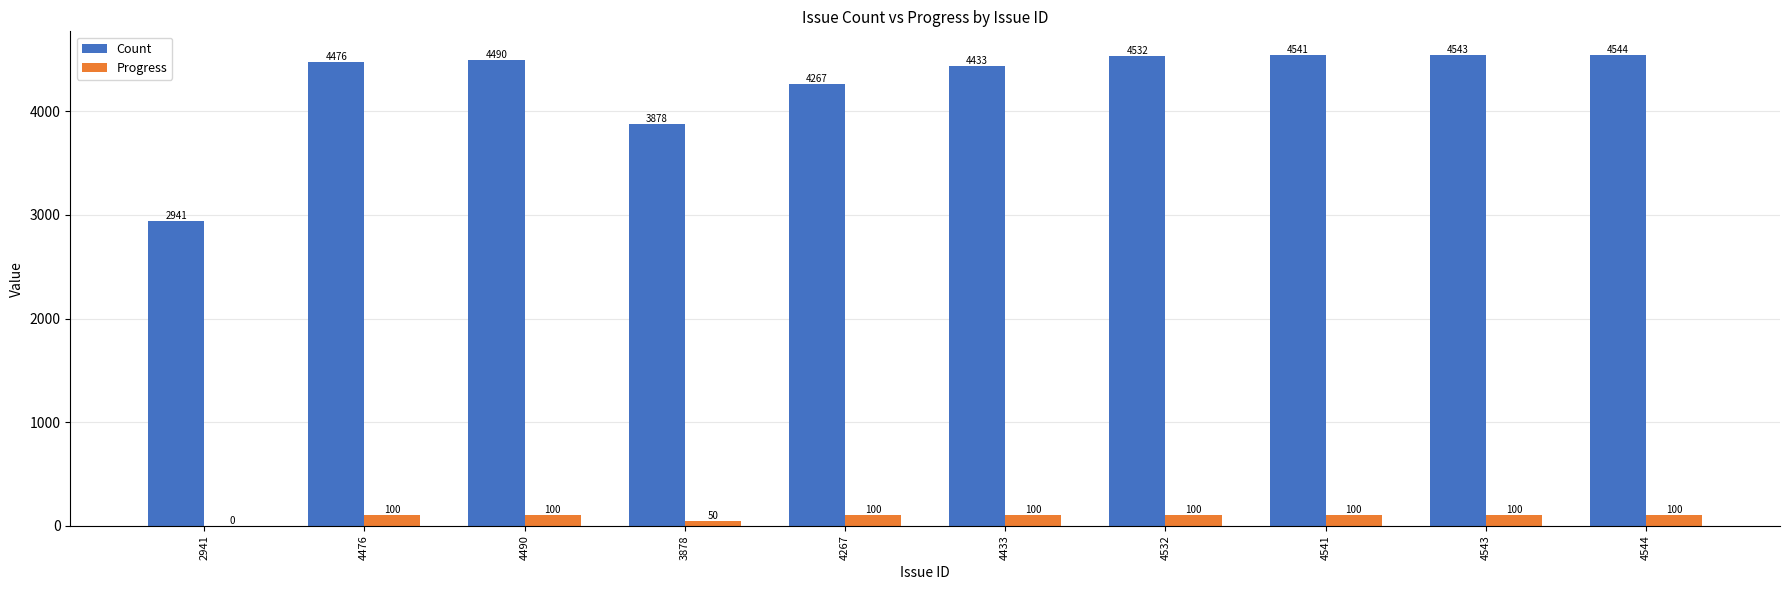

At which category does the chart reach its peak across all series?

4544